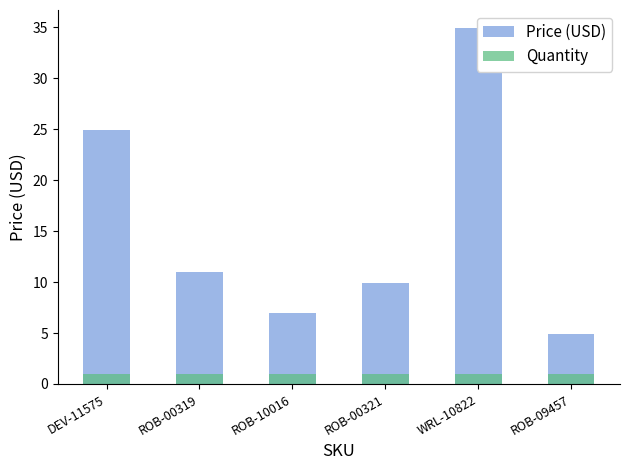

What is the difference between the highest and lowest values at DEV-11575?

23.9